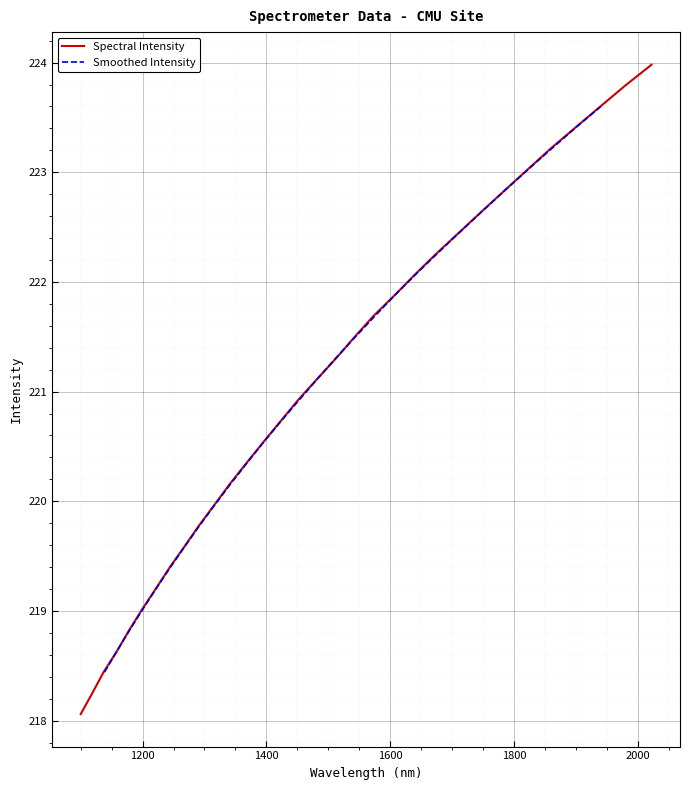

What is the lowest value of the Spectral Intensity series?

218.1